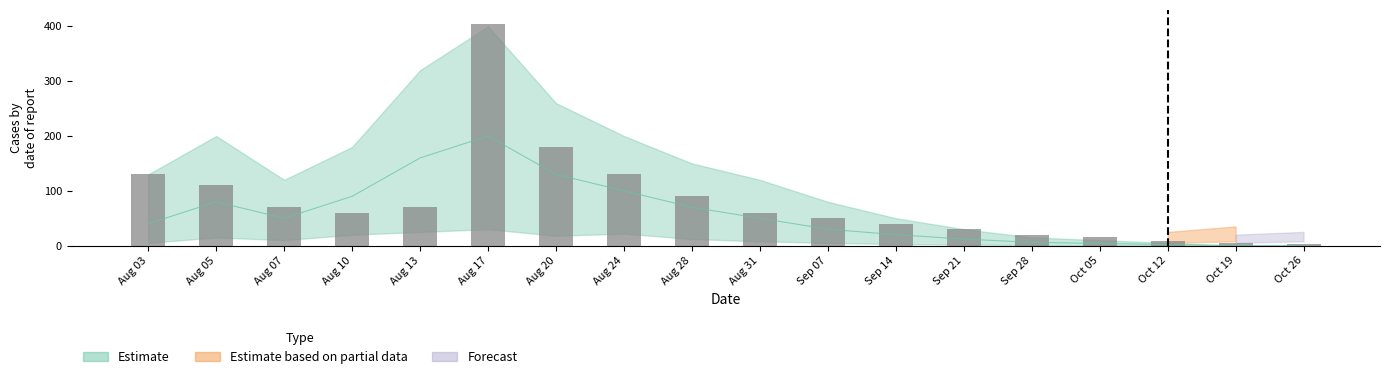

Between Aug 10 and Sep 14, which is larger?

Aug 10